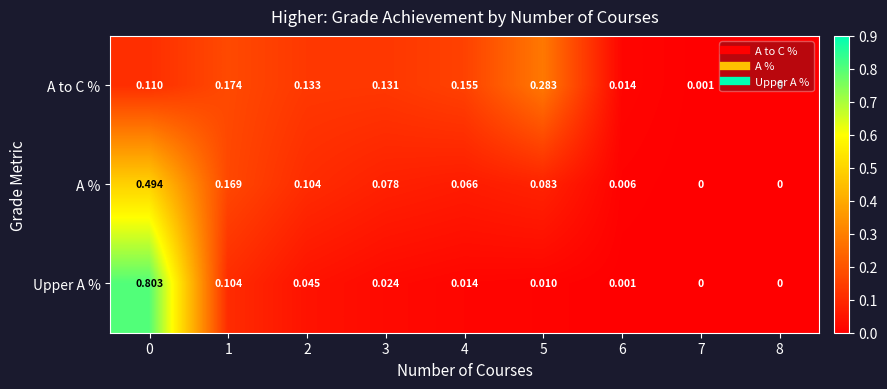

Between 2 and 6, which series saw the biggest shift?

A to C %